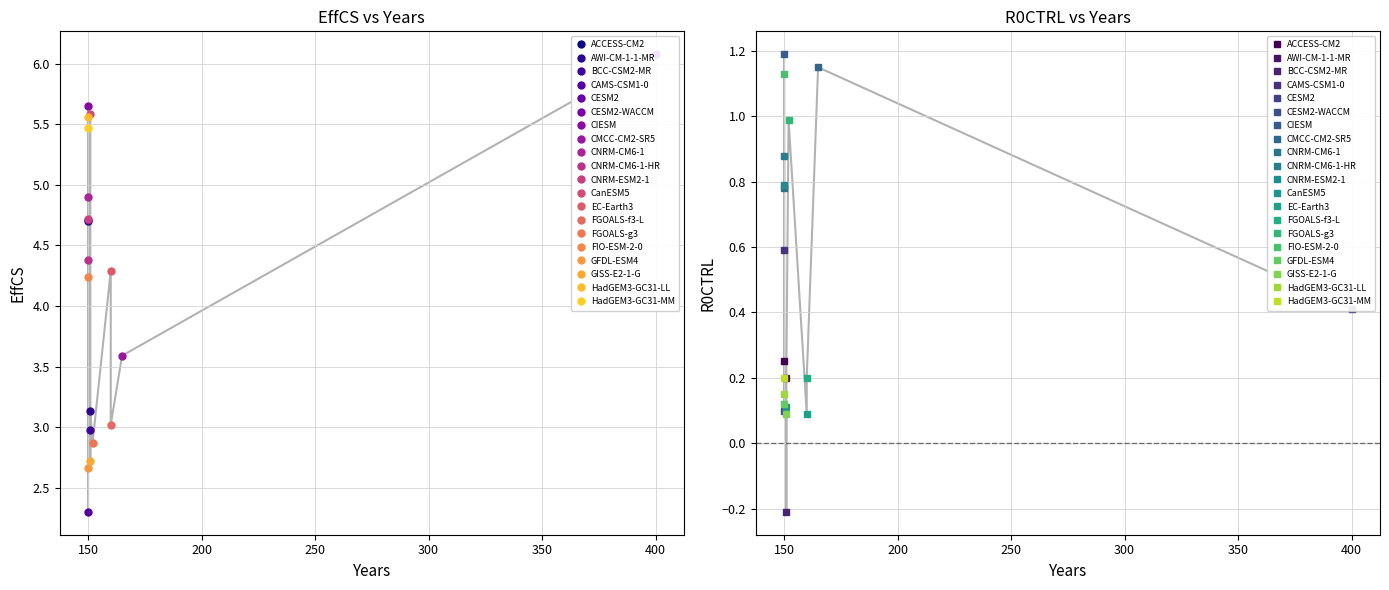

Reading right to left, what are all the values shown in this chart?

EffCS: HadGEM3-GC31-MM=5.5	HadGEM3-GC31-LL=5.6	GISS-E2-1-G=2.7	GFDL-ESM4=2.7	FIO-ESM-2-0=4.2	FGOALS-g3=2.9	FGOALS-f3-L=3.0	EC-Earth3=4.3	CanESM5=5.6	CNRM-ESM2-1=4.7	CNRM-CM6-1-HR=4.4	CNRM-CM6-1=4.9	CMCC-CM2-SR5=3.6	CIESM=5.7	CESM2-WACCM=4.7	CESM2=6.1	CAMS-CSM1-0=2.3	BCC-CSM2-MR=3.0	AWI-CM-1-1-MR=3.1	ACCESS-CM2=4.7
R0CTRL: HadGEM3-GC31-MM=0.2	HadGEM3-GC31-LL=0.1	GISS-E2-1-G=0.1	GFDL-ESM4=0.1	FIO-ESM-2-0=1.1	FGOALS-g3=1.0	FGOALS-f3-L=0.2	EC-Earth3=0.1	CanESM5=0.1	CNRM-ESM2-1=0.8	CNRM-CM6-1-HR=0.9	CNRM-CM6-1=0.8	CMCC-CM2-SR5=1.1	CIESM=1.2	CESM2-WACCM=0.1	CESM2=0.4	CAMS-CSM1-0=0.6	BCC-CSM2-MR=-0.2	AWI-CM-1-1-MR=0.2	ACCESS-CM2=0.2